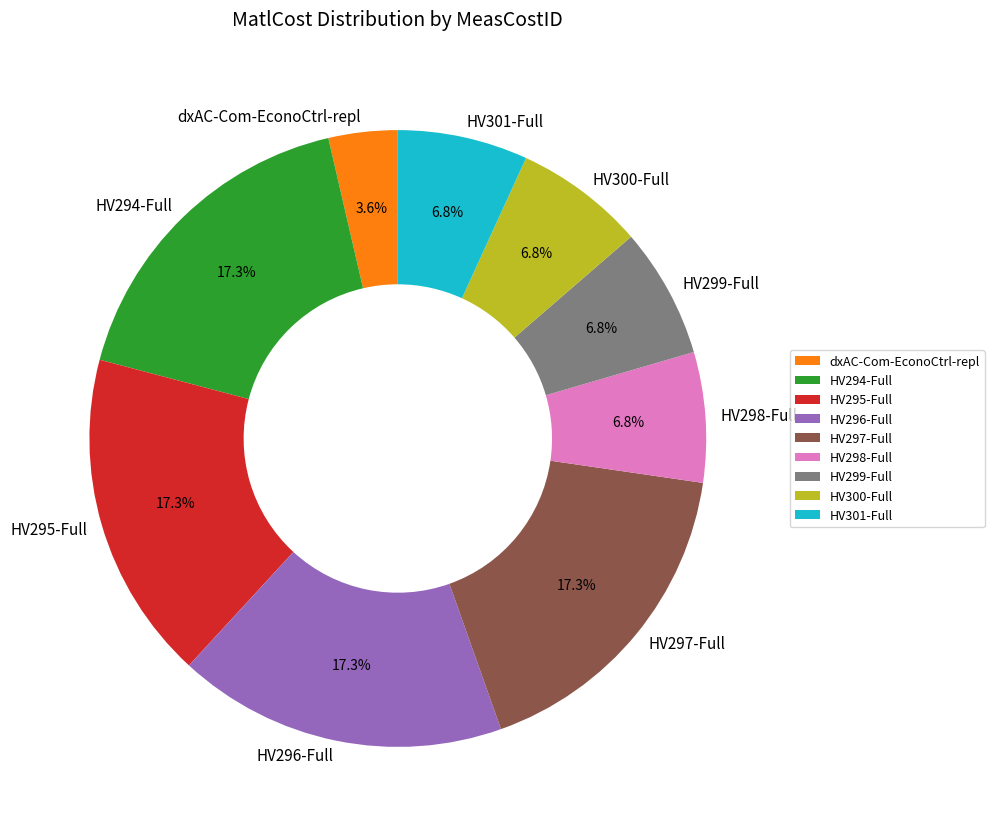

How many segments does this pie chart have?

9